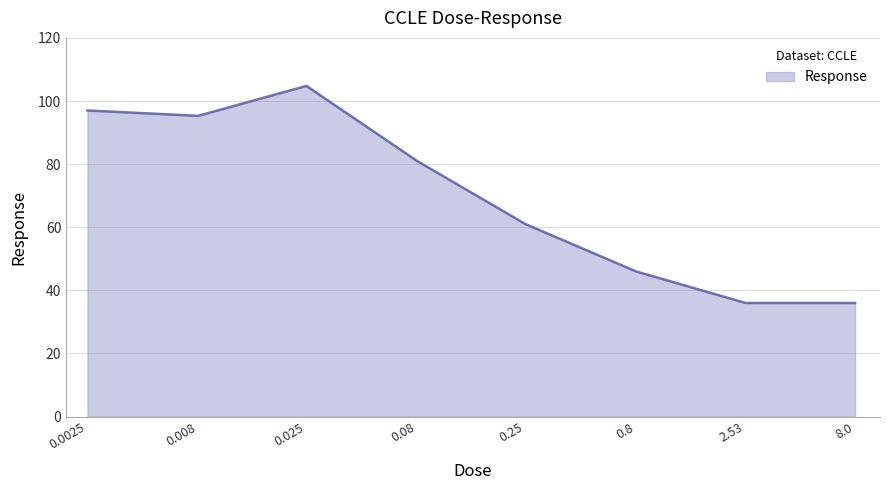

How many distinct data groups are displayed?

1